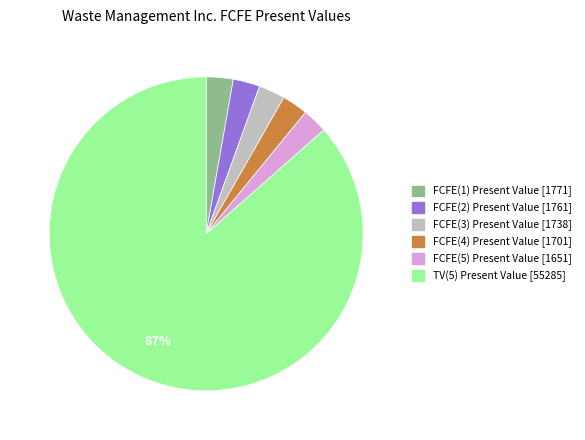

What percentage is the FCFE(3) slice, to the nearest percent?

3%